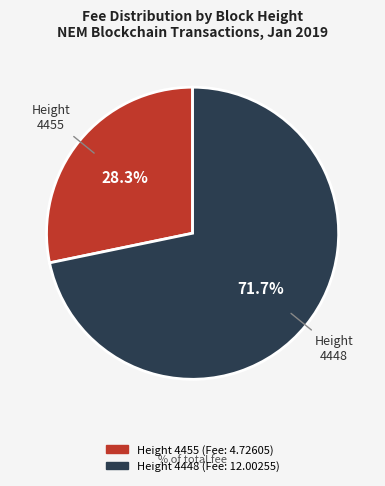

Does any single category account for the majority?

Yes